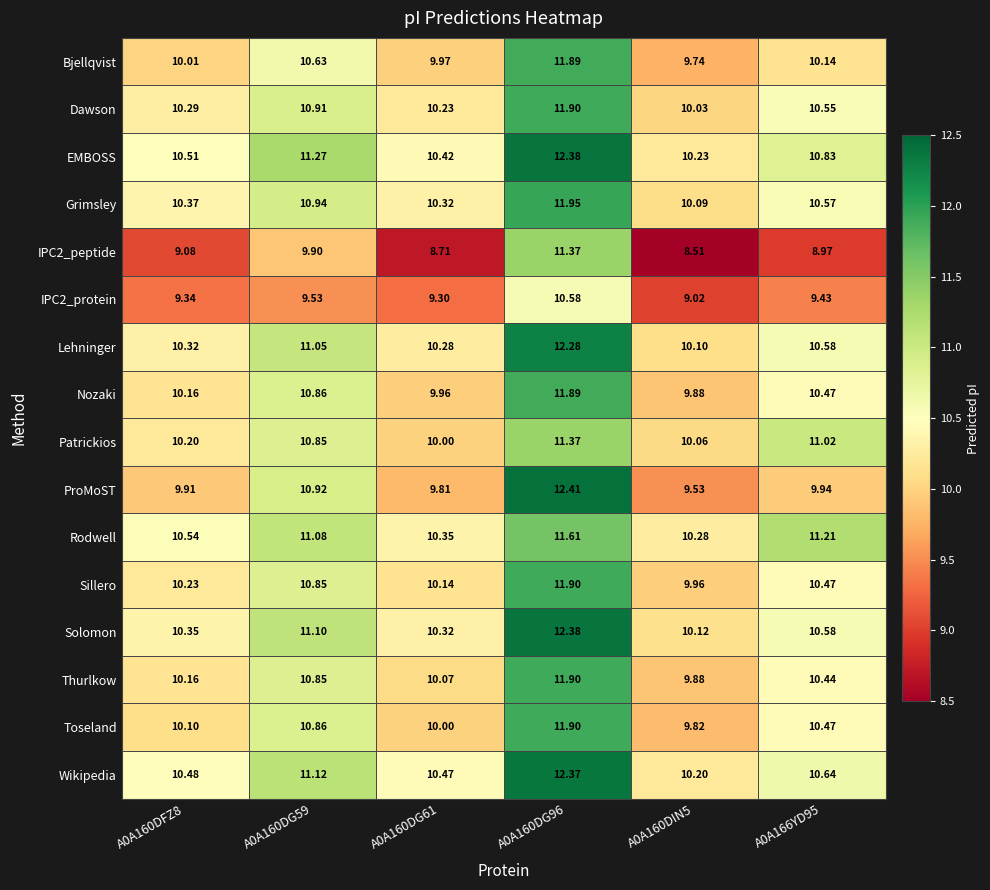

Which series has the largest range (max minus min)?

ProMoST